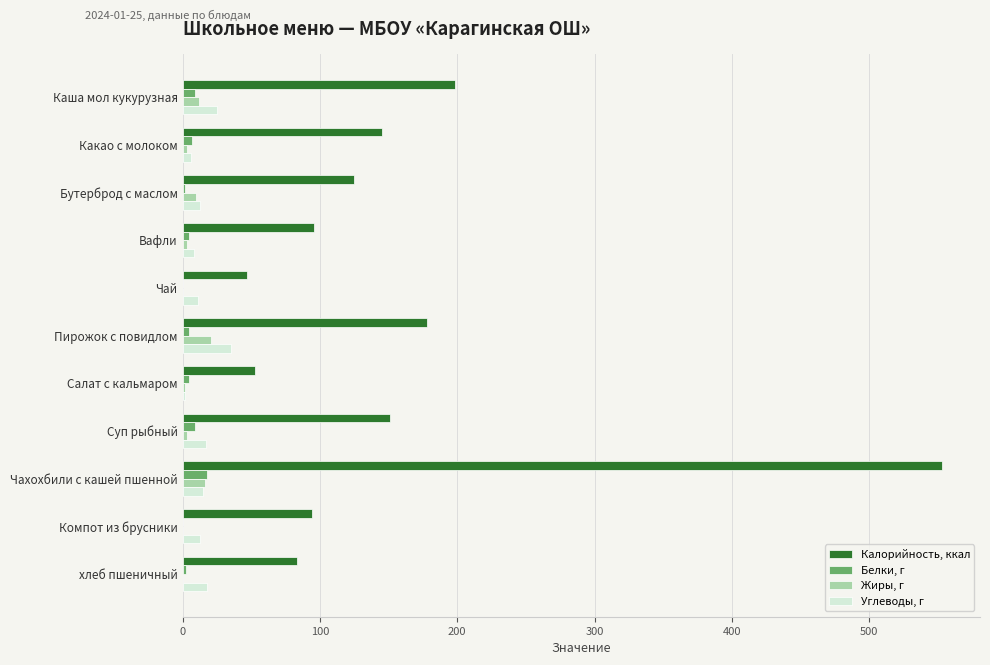

What is the sum of all Белки, г values?

62.8